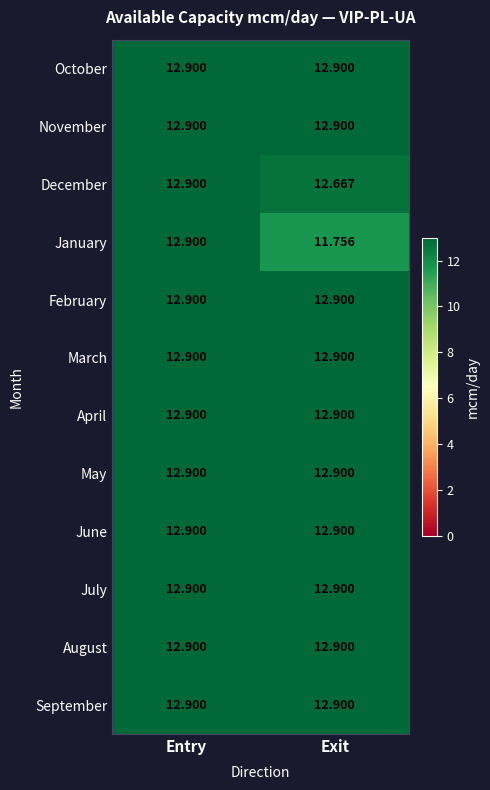

Between Entry and Exit, which series saw the biggest shift?

January